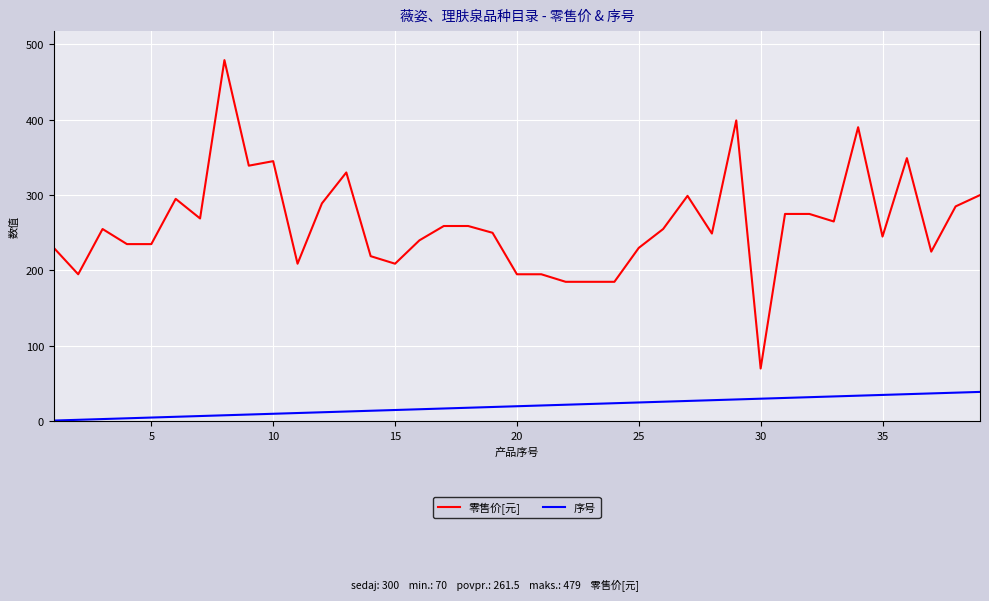

True or false: 序号 and 零售价[元] cross at least once.

False